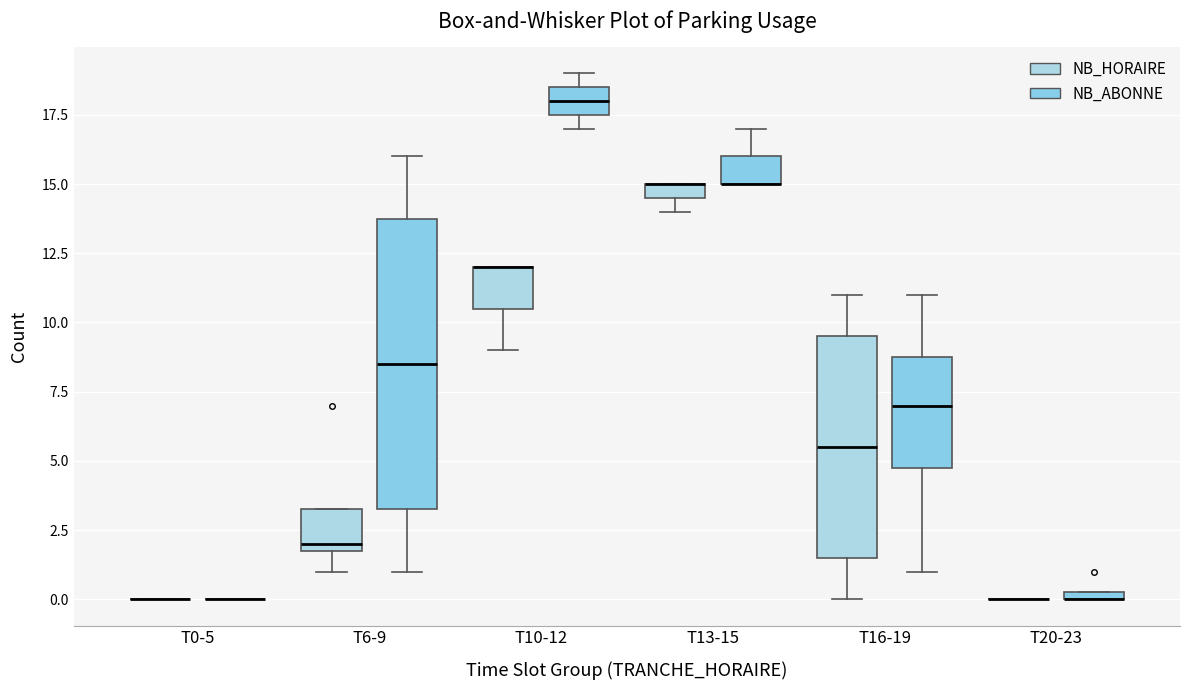

Which box is the tallest, from its lower edge to its upper edge?

T6-9 (NB_ABONNE)